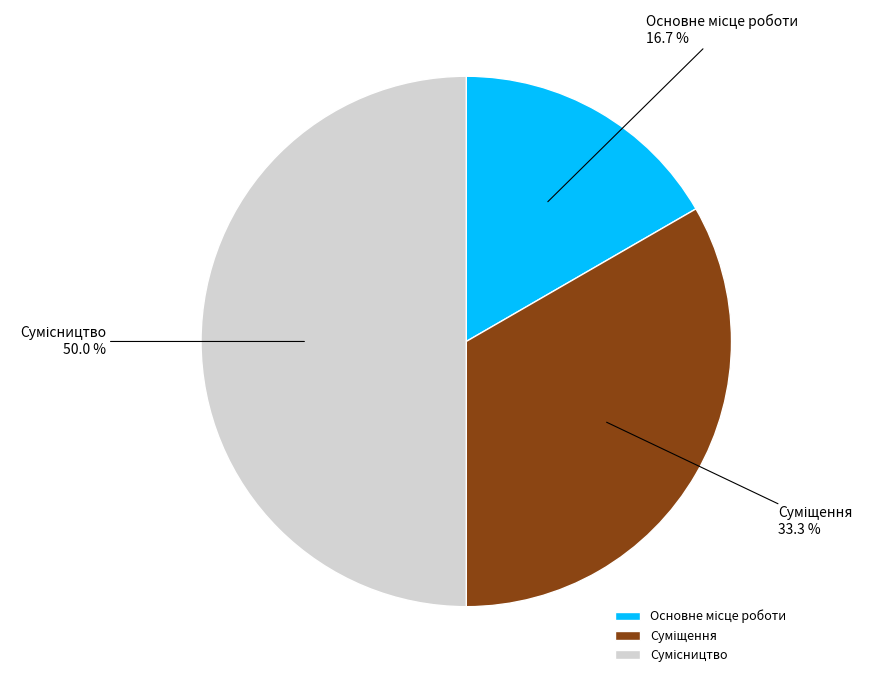

To the nearest percent, what is the average slice percentage?

33%